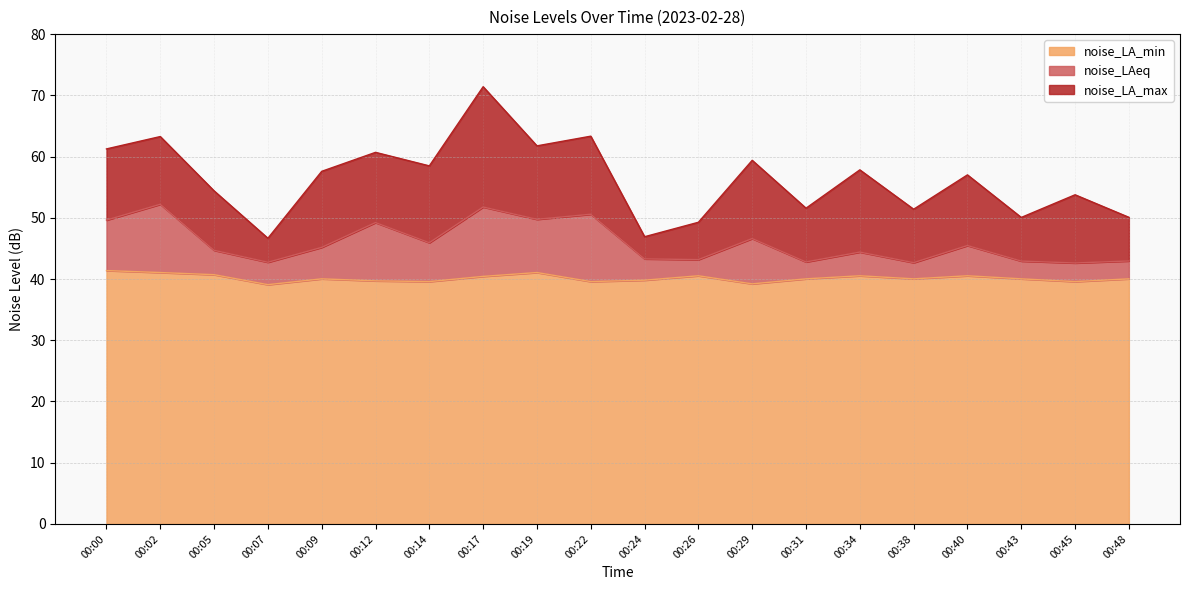

Does the chart have visible grid lines?

Yes